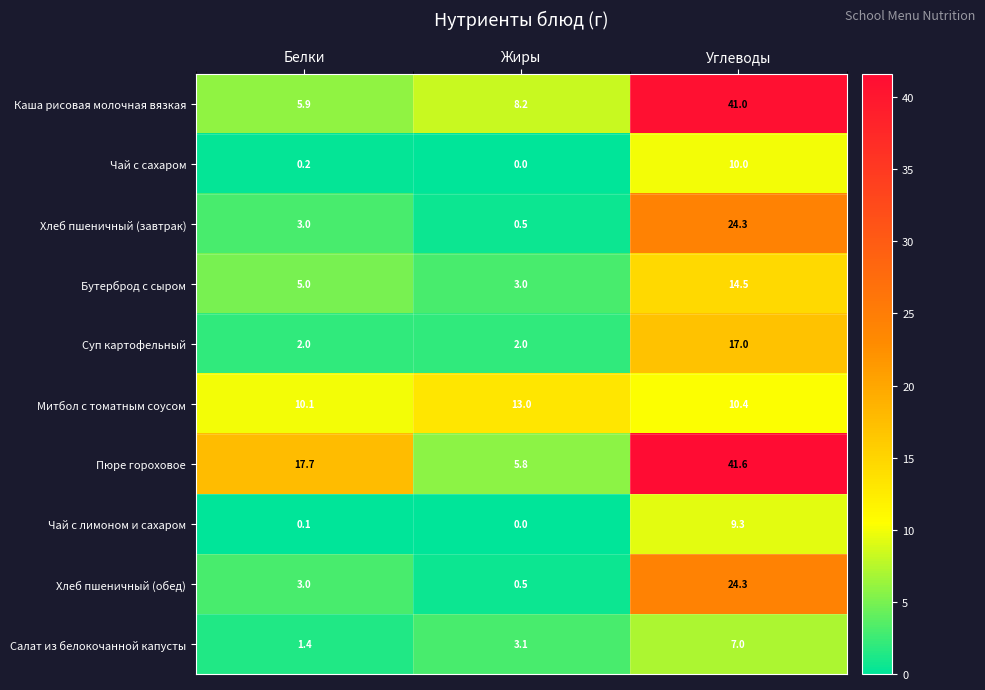

Where does the Каша рисовая молочная вязкая series first go above 8?

Жиры